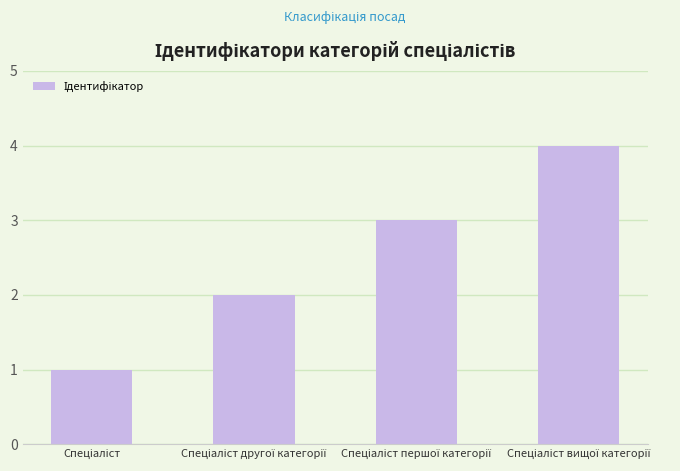

What is the difference between the maximum and minimum values?

3